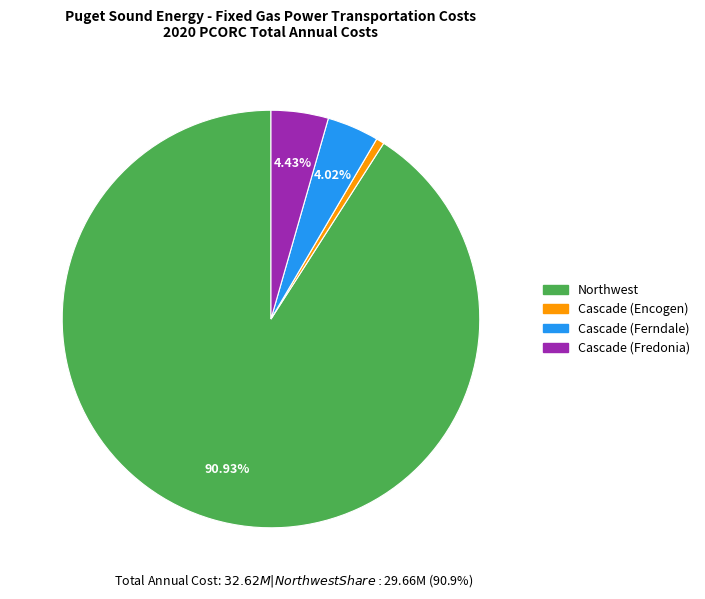

To the nearest percent, what portion does Cascade (Ferndale) represent?

4%